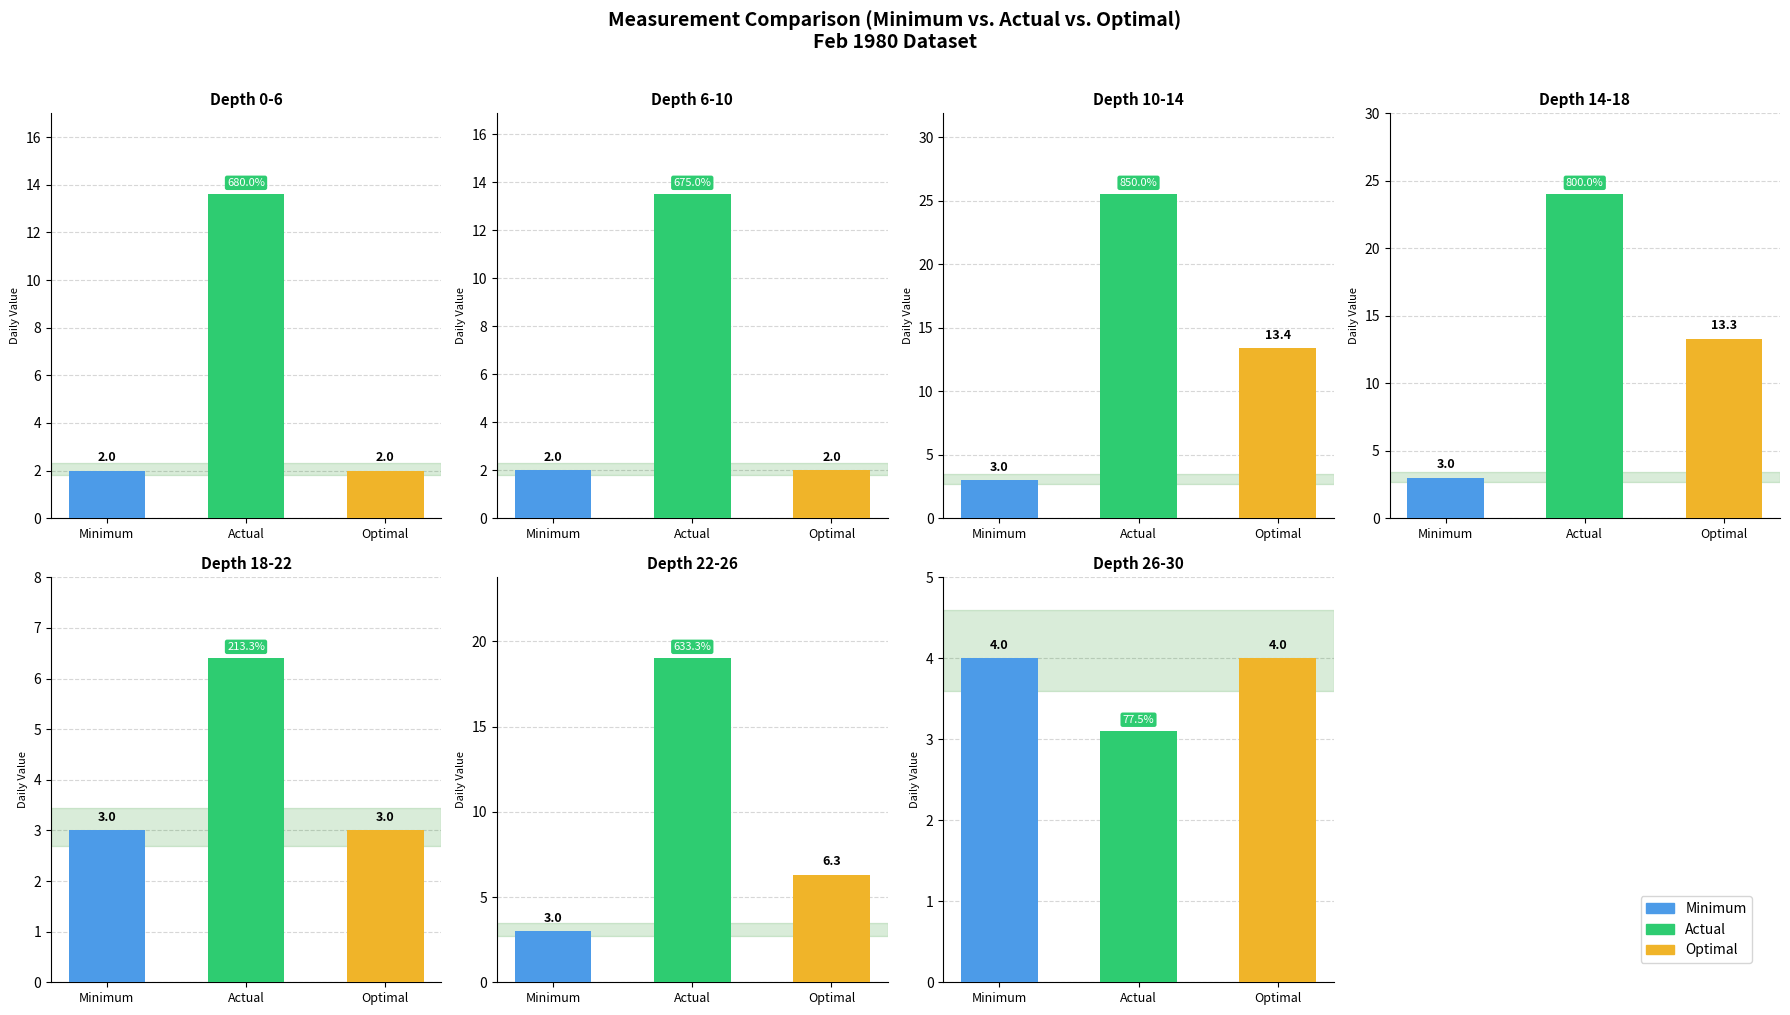

At 18, list the series in order from largest to smallest.

Actual, Optimal, Minimum